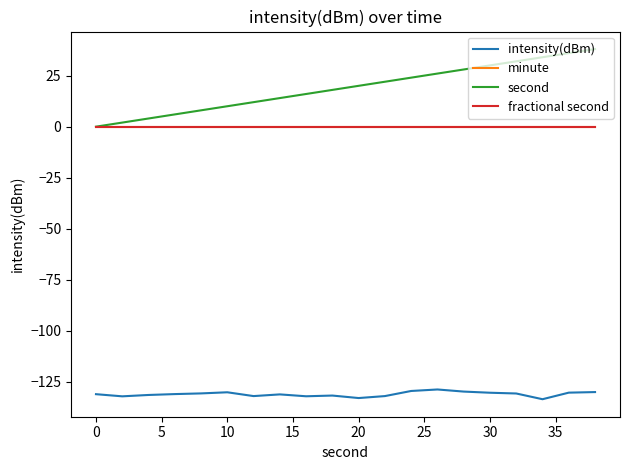

Reading left to right, what are all the values shown in this chart?

intensity(dBm): -131.0	-132.0	-131.4	-131.0	-130.6	-130.1	-131.9	-131.1	-132.0	-131.7	-132.9	-131.9	-129.4	-128.7	-129.7	-130.3	-130.7	-133.5	-130.2	-130.0
minute: 0.0	0.0	0.0	0.0	0.0	0.0	0.0	0.0	0.0	0.0	0.0	0.0	0.0	0.0	0.0	0.0	0.0	0.0	0.0	0.0
second: 0.0	2.0	4.0	6.0	8.0	10.0	12.0	14.0	16.0	18.0	20.0	22.0	24.0	26.0	28.0	30.0	32.0	34.0	36.0	38.0
fractional second: 0.0	0.0	0.0	0.0	0.0	0.0	0.0	0.0	0.0	0.0	0.0	0.0	0.0	0.0	0.0	0.0	0.0	0.0	0.0	0.0